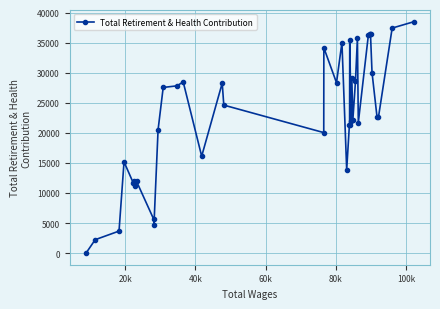

What is the maximum value shown in the chart?

38467